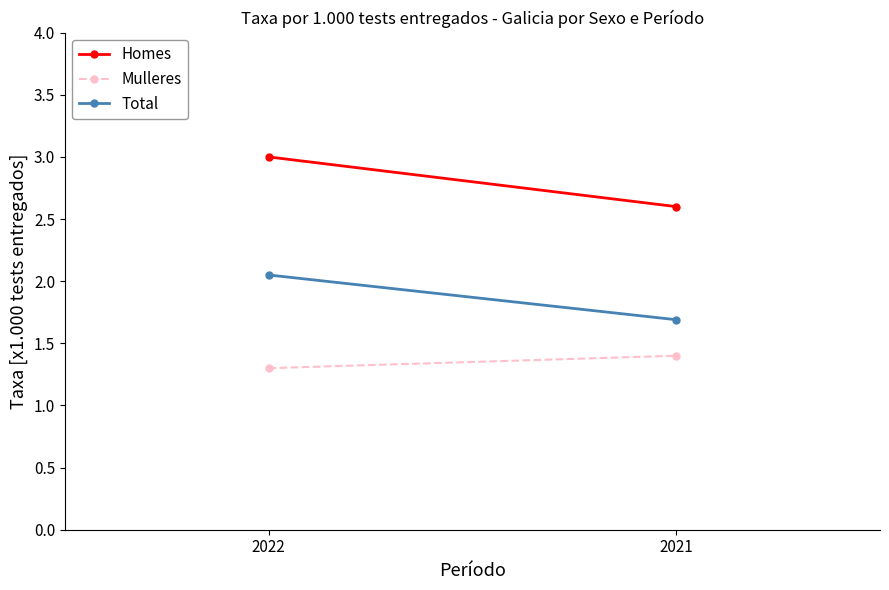

Which series has the largest total across all categories?

Homes